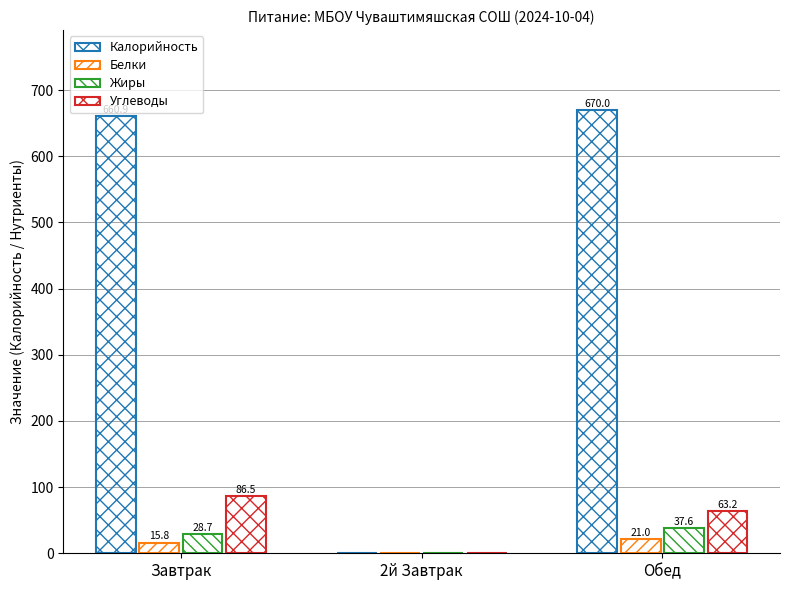

What is the difference between the highest and lowest values at Завтрак?

645.0